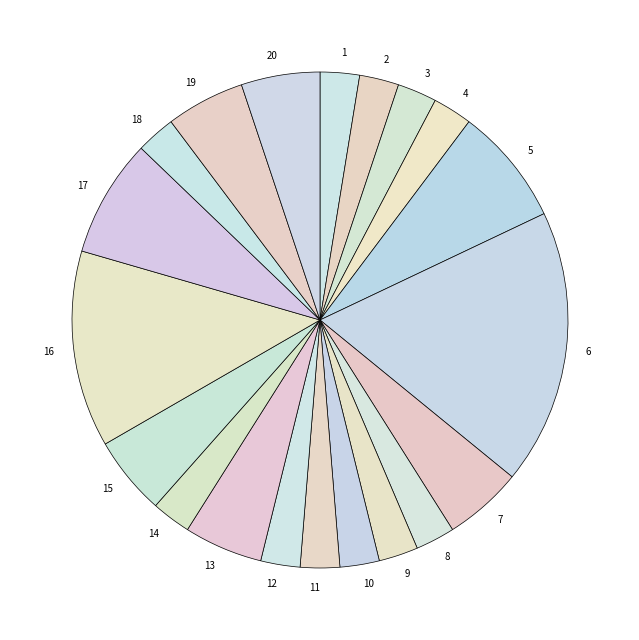

Which has a higher value, 20 or 10?

20